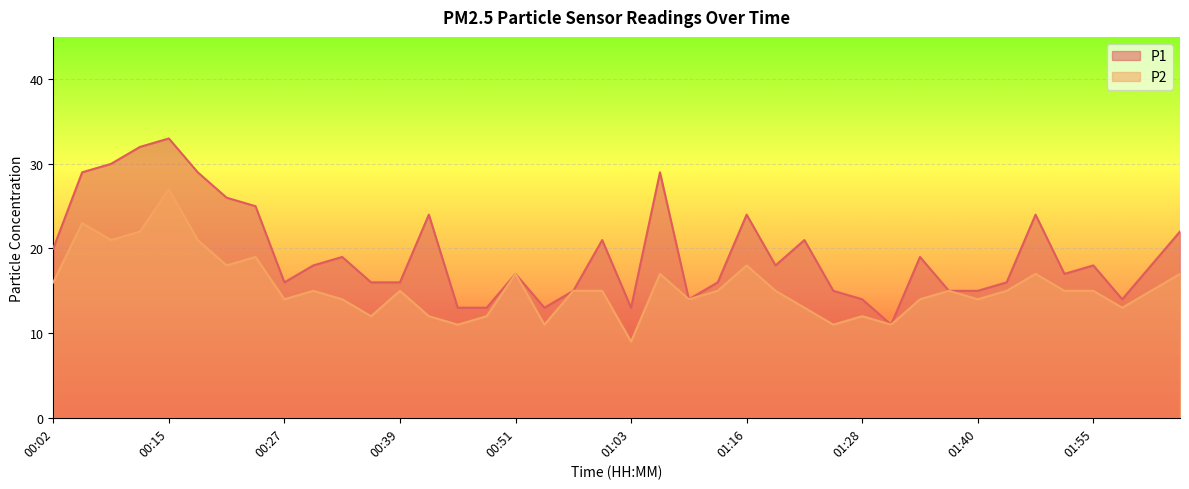

Between 01:16 and 02:02, which series saw the biggest shift?

P1